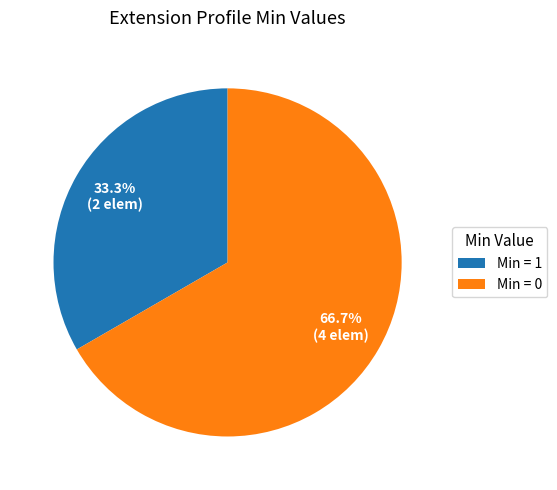

Rank the categories by value from lowest to highest.

Min = 1, Min = 0